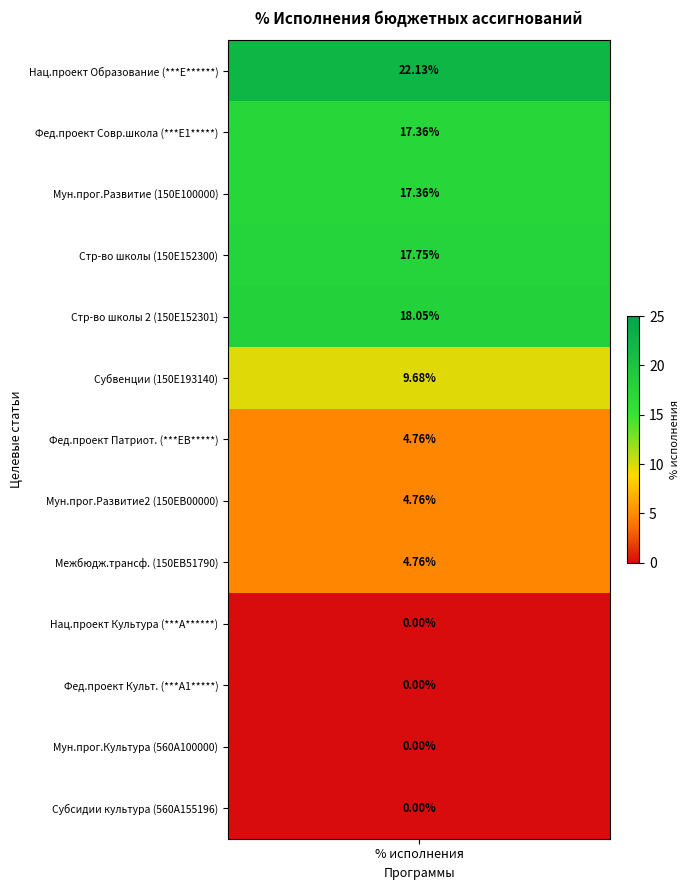

Is the value of Национальный проект Культура at 150E152300 greater than the value of Национальный проект Образование at 150E193140?

No